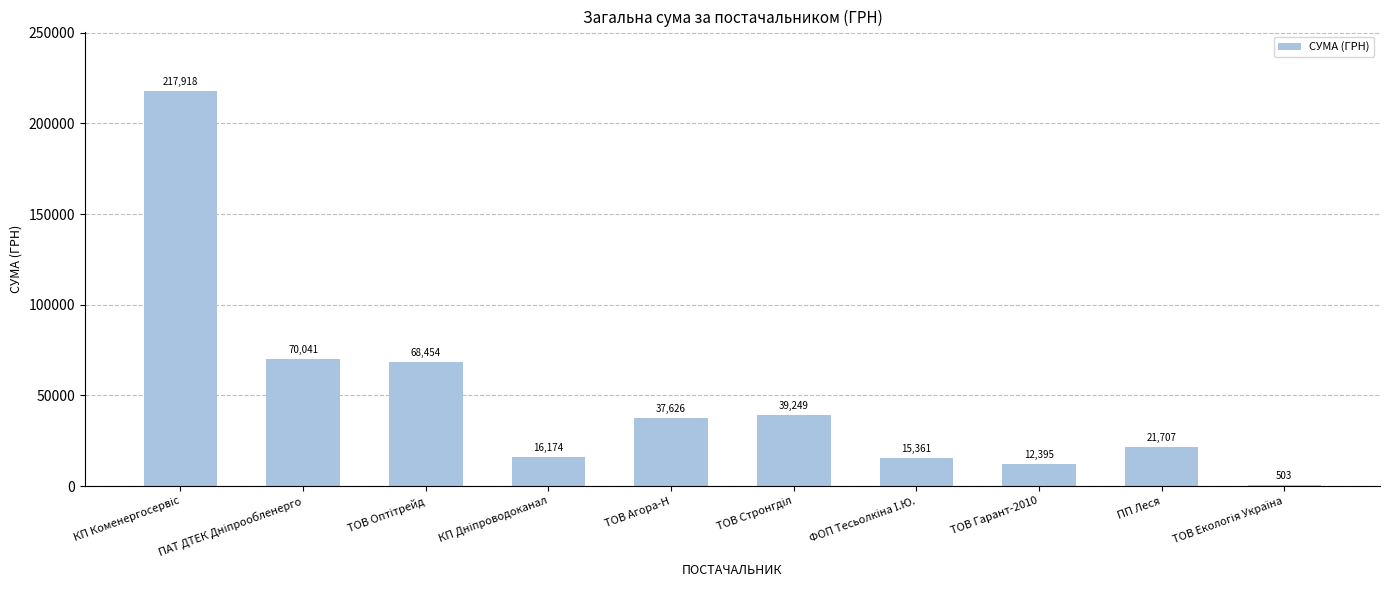

What is the maximum value shown in the chart?

217917.7